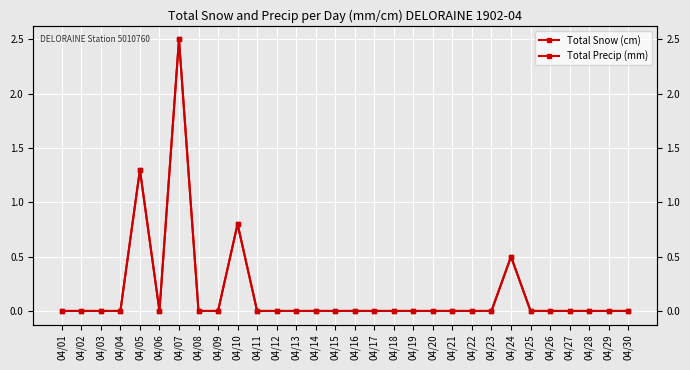

Which label corresponds to the smallest value in the chart?

04/01